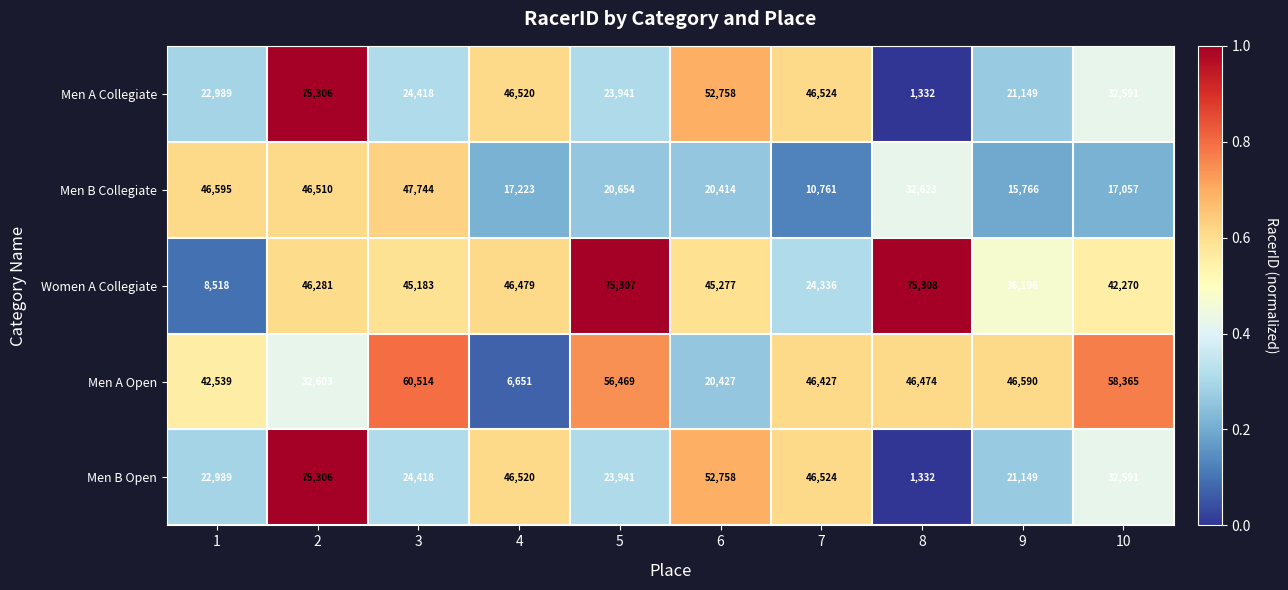

What is the spread (max minus min) of values at 6?

32344